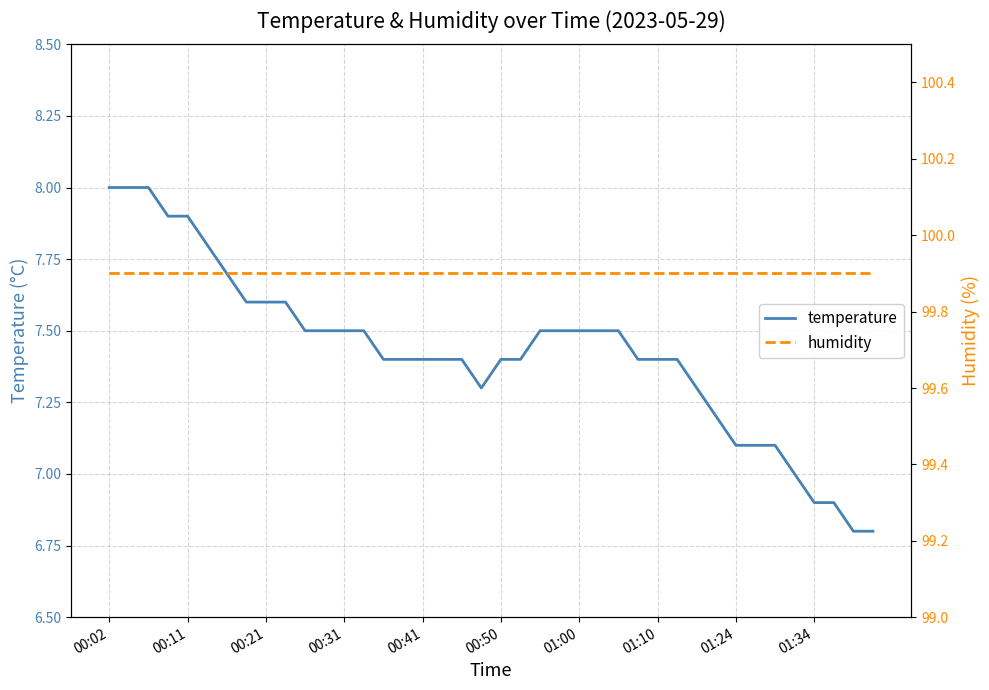

True or false: temperature and humidity cross at least once.

False